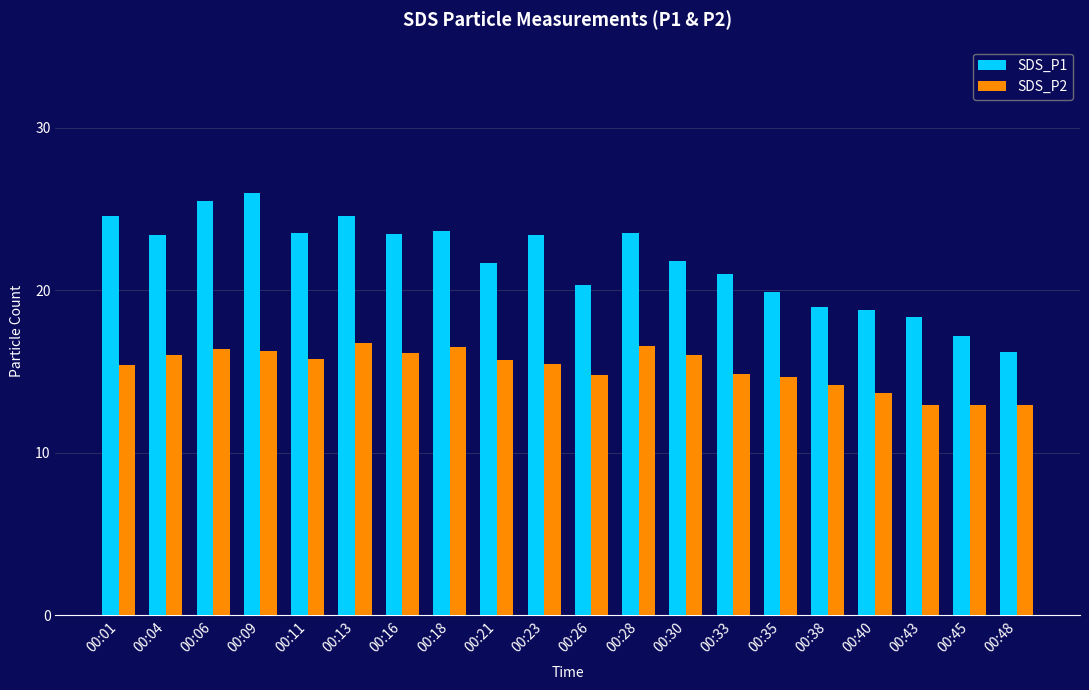

The SDS_P2 series shows 6.5 at 00:06. True or false?

False